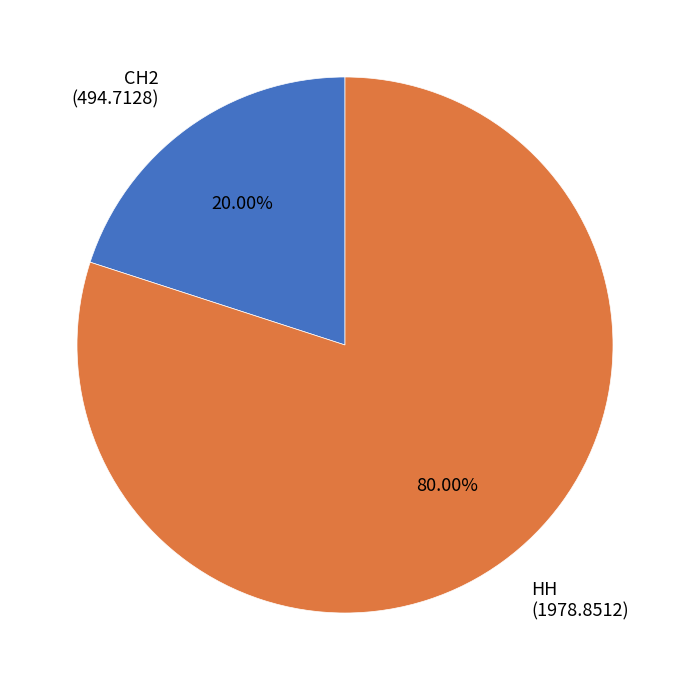

Between СН2 and НН, which is larger?

НН